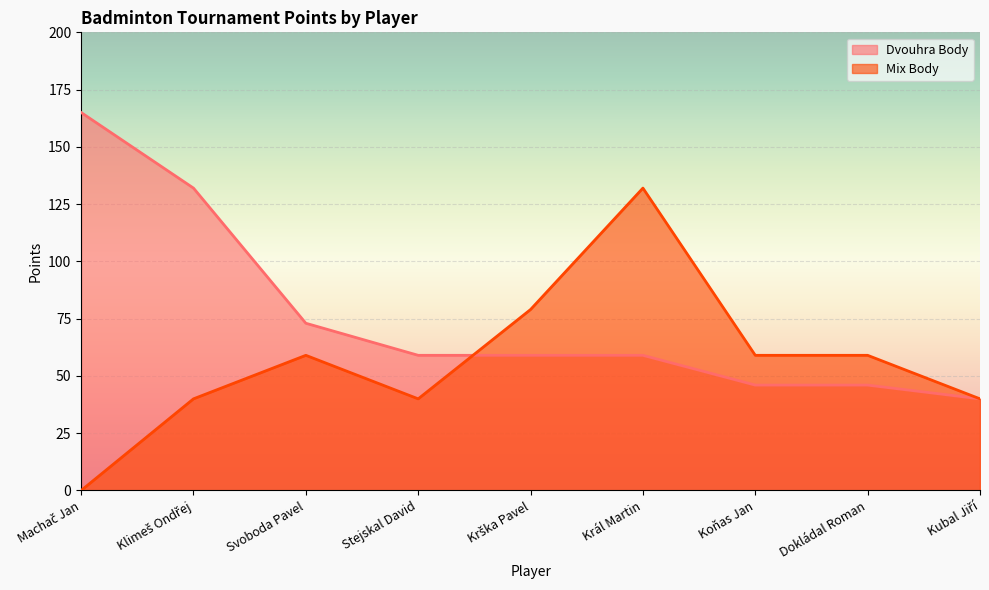

How many lines are shown in the chart?

2